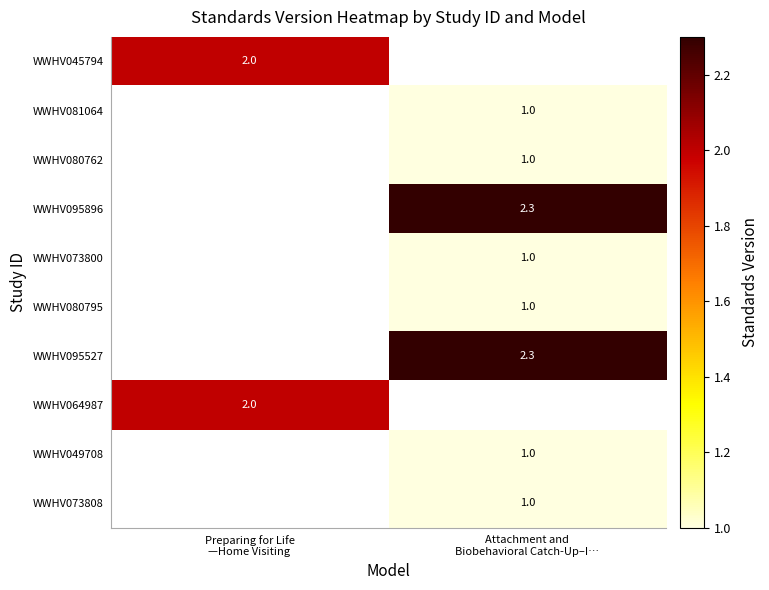

Rank the categories by WWHV064987 value from highest to lowest.

Preparing for Life —Home Visiting, Attachment and Biobehavioral Catch-Up–I…